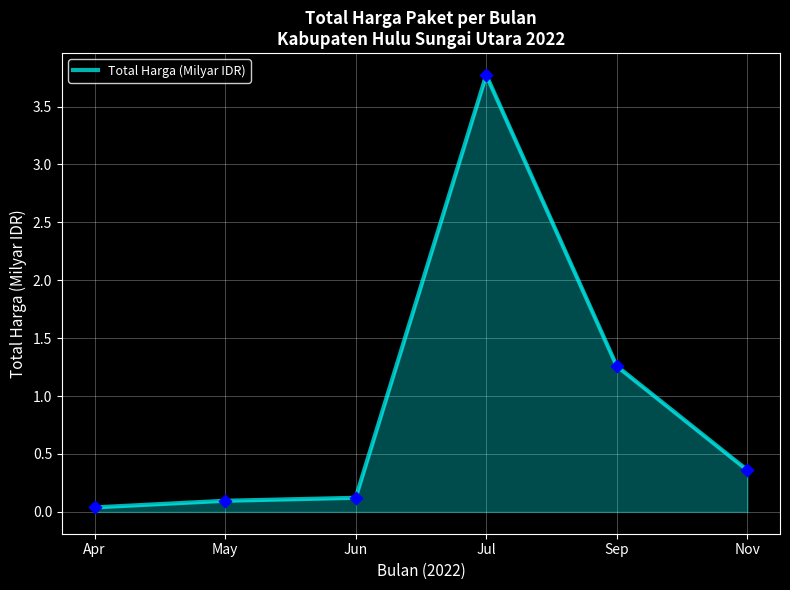

What is the change in value from Apr to Jul?

+3.7